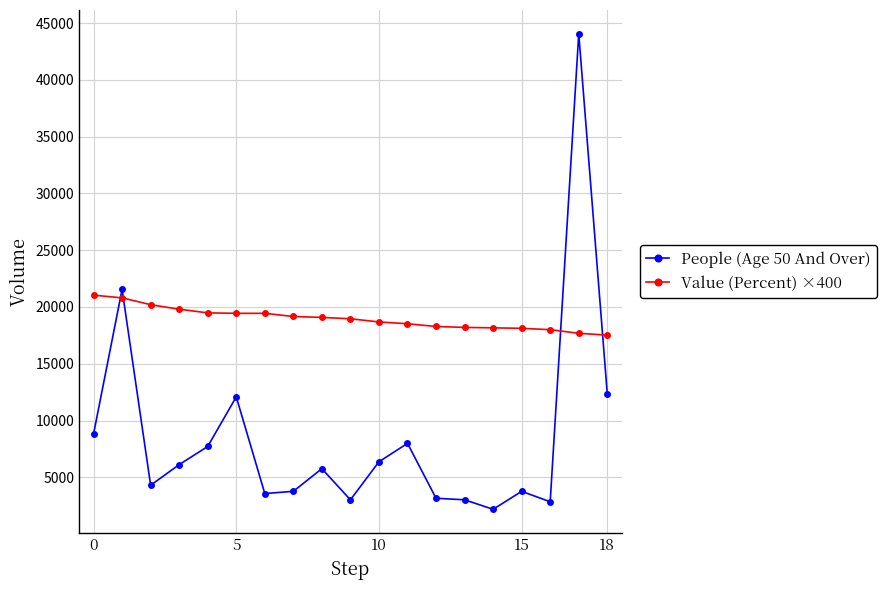

What are all the series names shown in the legend?

People (Age 50 And Over), Value (Percent) ×400